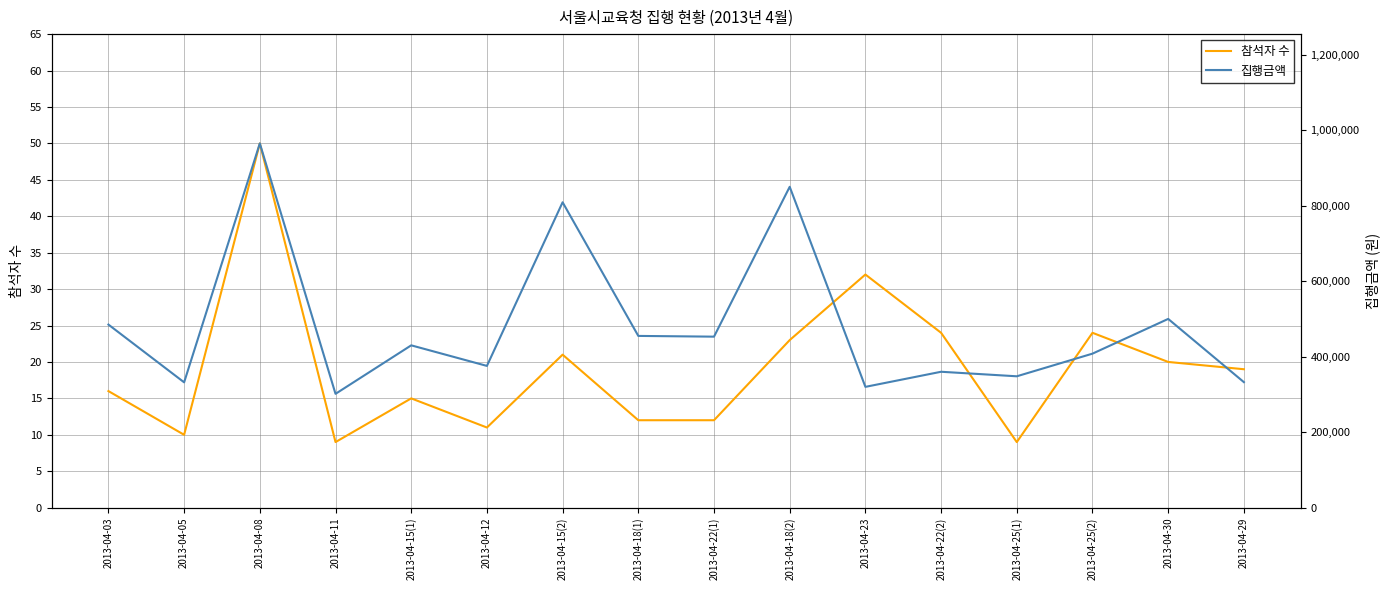

Rank the series at 2013-04-12 from highest to lowest value.

집행금액, 참석자 수